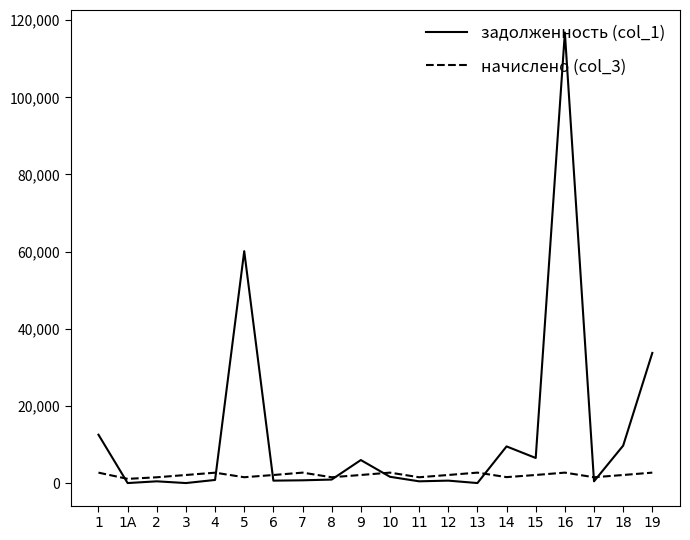

True or false: задолженность (col_1) has more than 0 points higher than both neighbors.

True